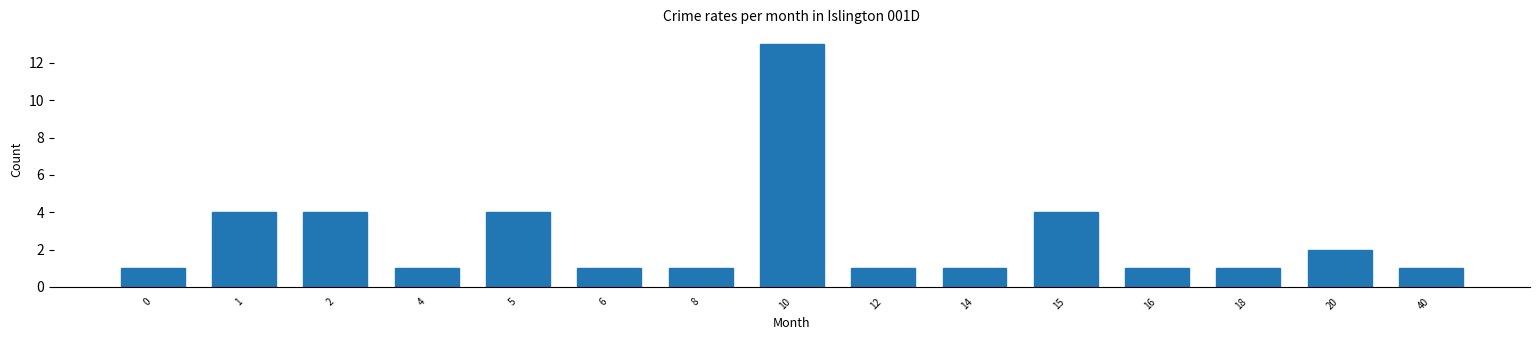

Reading left to right, transcribe all the data shown in this chart.

1	4	4	1	4	1	1	13	1	1	4	1	1	2	1